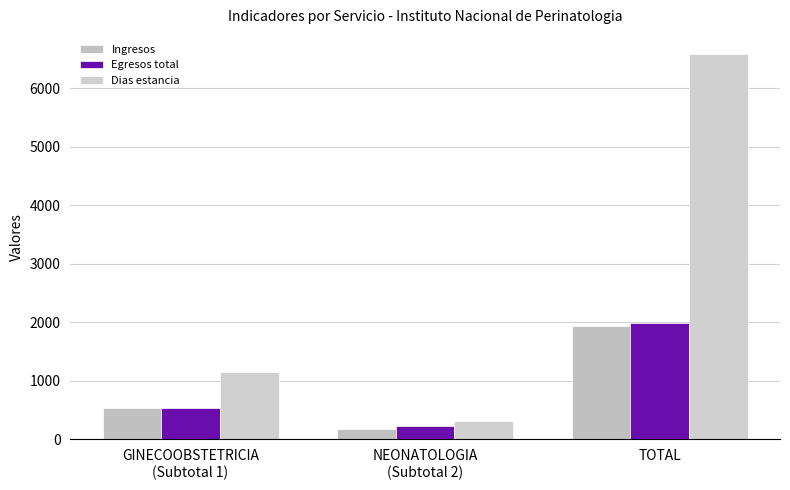

What is the value of the Ingresos bar at the 1st from the left?

542